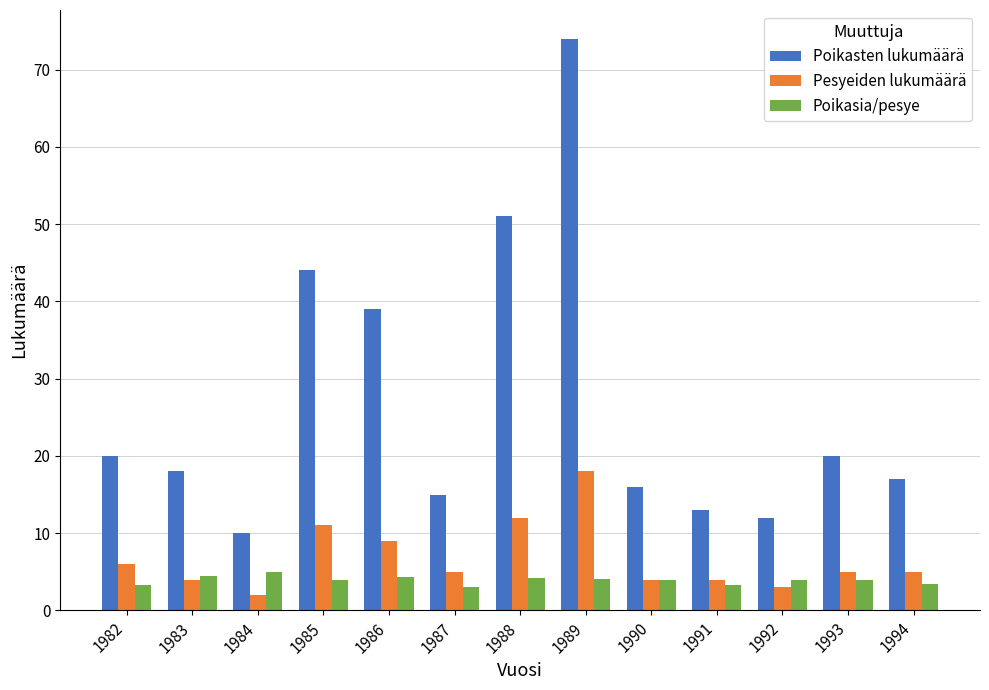

Which label corresponds to the largest value in the chart?

1989